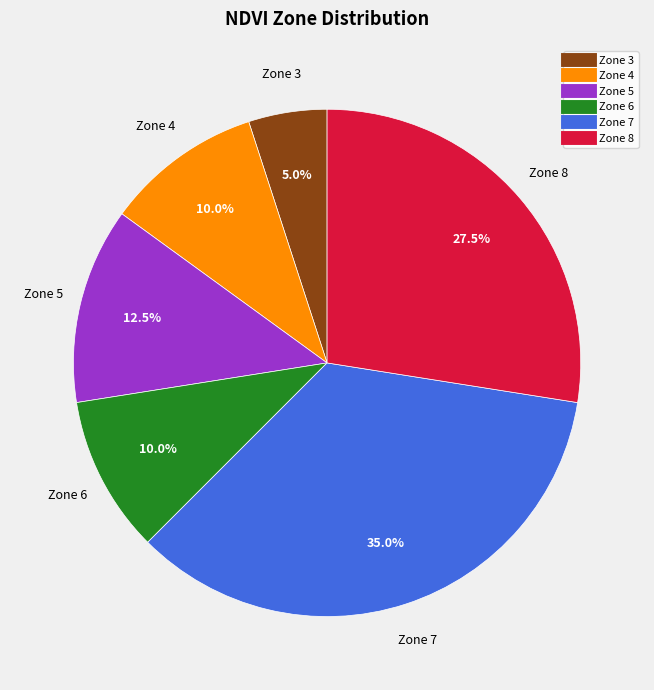

Does Zone 6 account for over 50% of the chart?

No